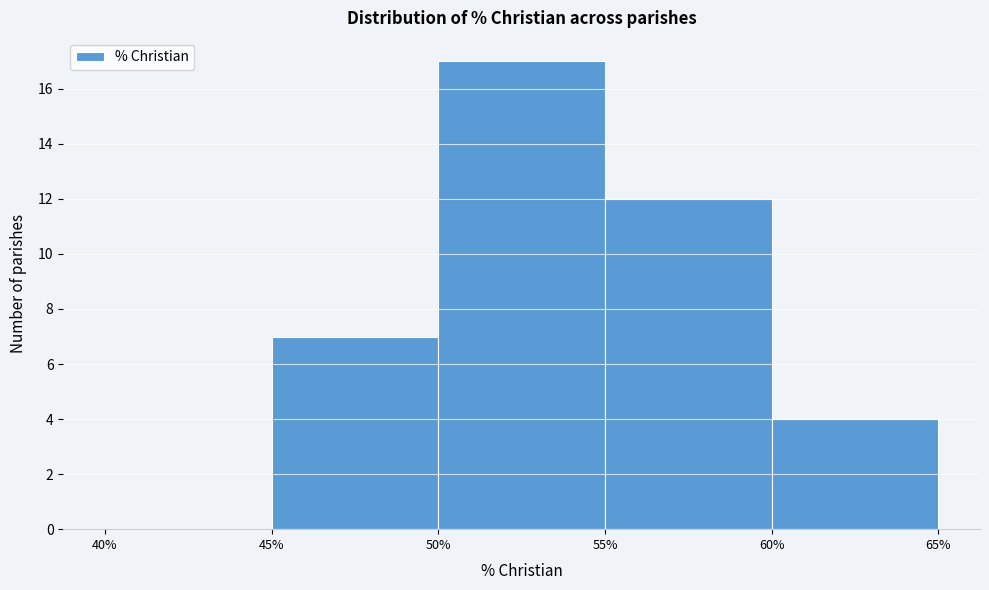

What is the height of the bar covering 50% to 55% on the x-axis? The values are not printed on the chart, so give them approximately, as read against the axis.

17